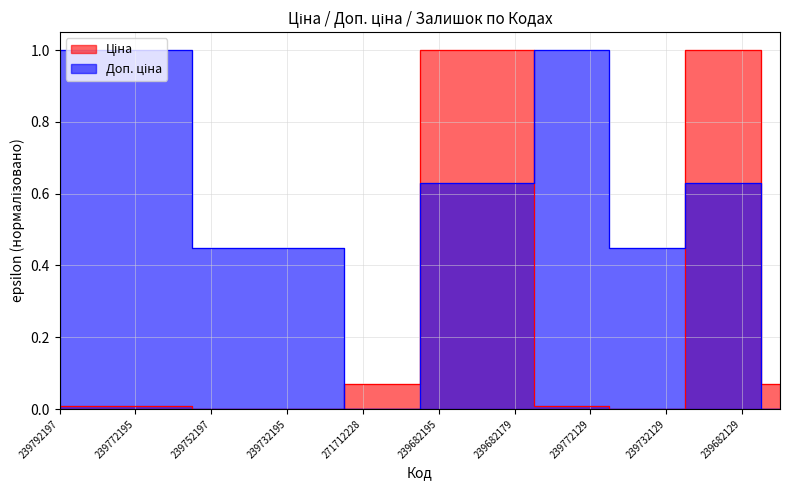

True or false: Доп. ціна and Ціна cross at least once.

True